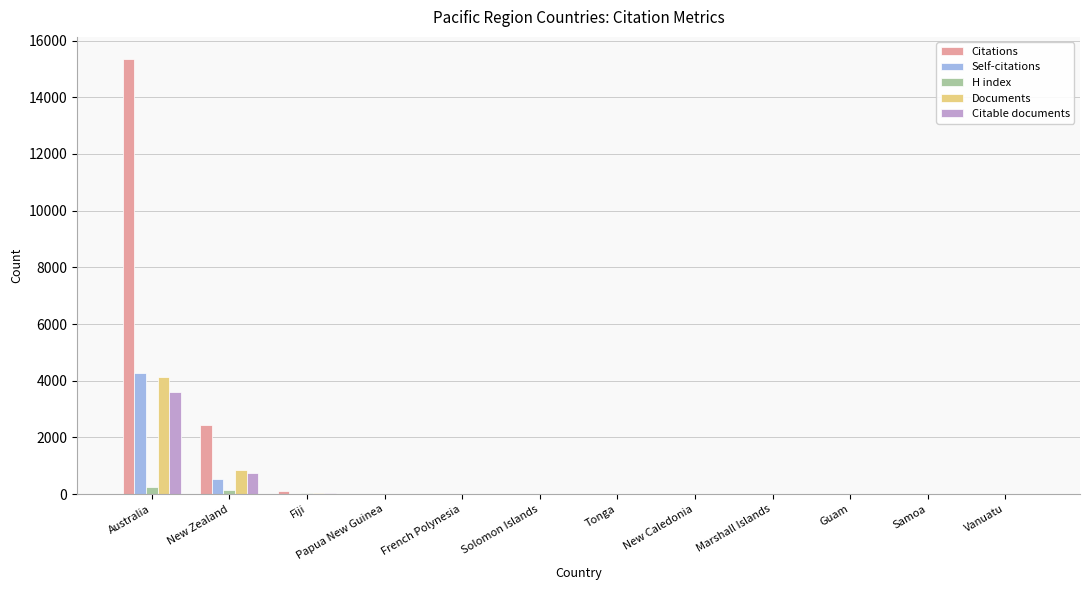

The value of Self-citations at Samoa is 0. True or false?

True